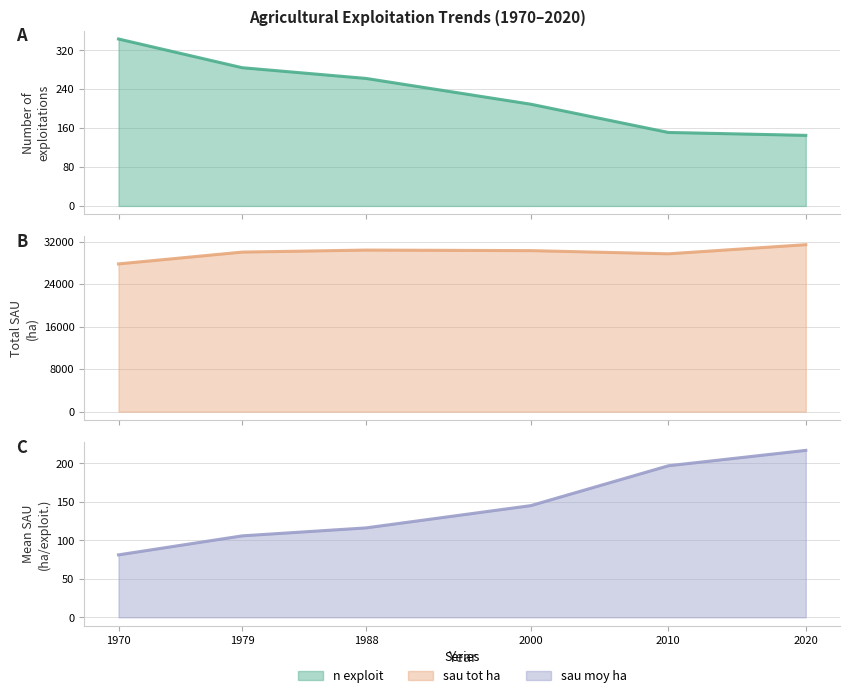

What is the value of the sau_moy_ha point at the 6th from the left?

216.6